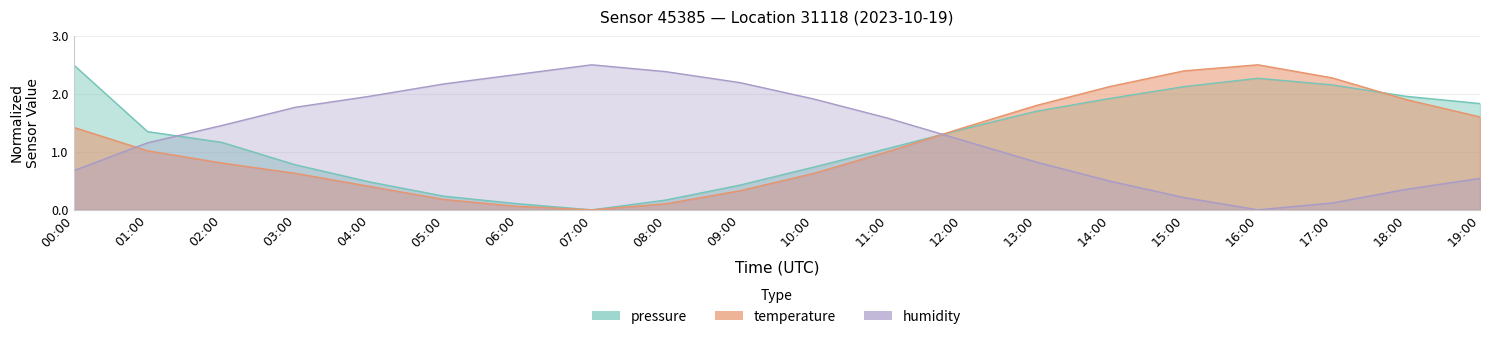

Read the pressure_norm value at 01:00.

1.3